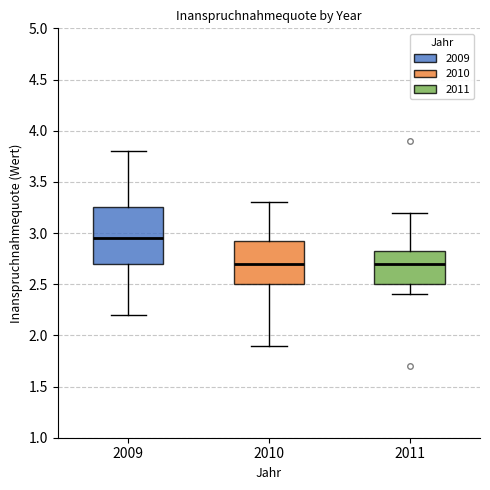

Where does the lower whisker of the box at x = 2009 end on the y-axis? The values are not printed on the chart, so give them approximately, as read against the axis.

2.20